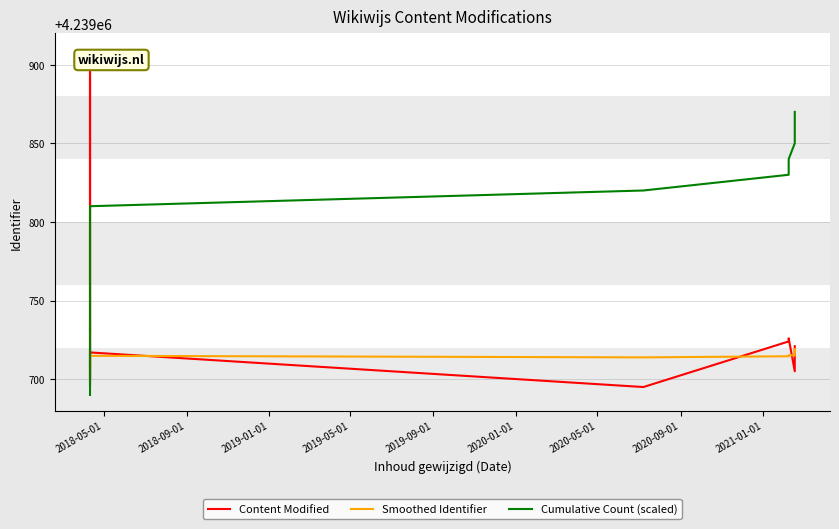

At which label does Smoothed Identifier first exceed 4239715?

2018-05-01